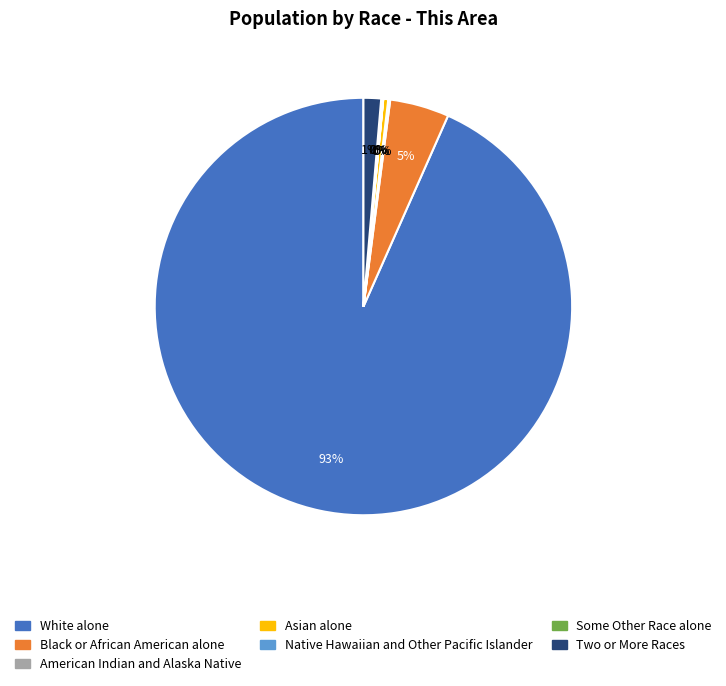

To the nearest percent, what percentage of the pie is Black or African American alone?

5%